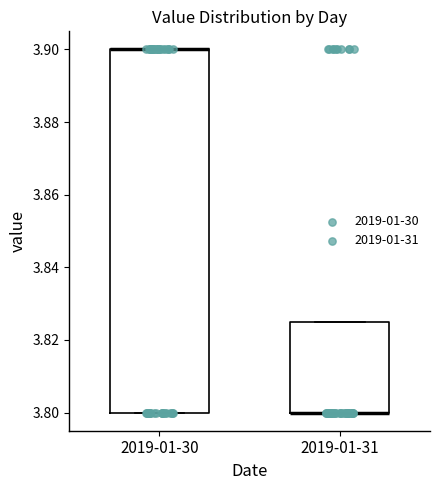

Reading left to right, read every box against the y-axis: the position of its median line, the range the box covers, and the ends of its whiskers. The values are not printed on the chart, so give them approximately, as read against the axis.

2019-01-30: median 3.900 (drawn on the box's upper edge), box 3.800 to 3.900, whiskers 3.800 to 3.900
2019-01-31: median 3.800 (drawn on the box's lower edge), box 3.800 to 3.826, whiskers 3.800 to 3.826